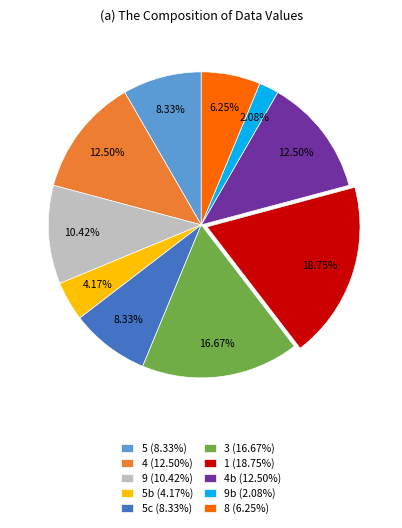

Does any single category account for the majority?

No